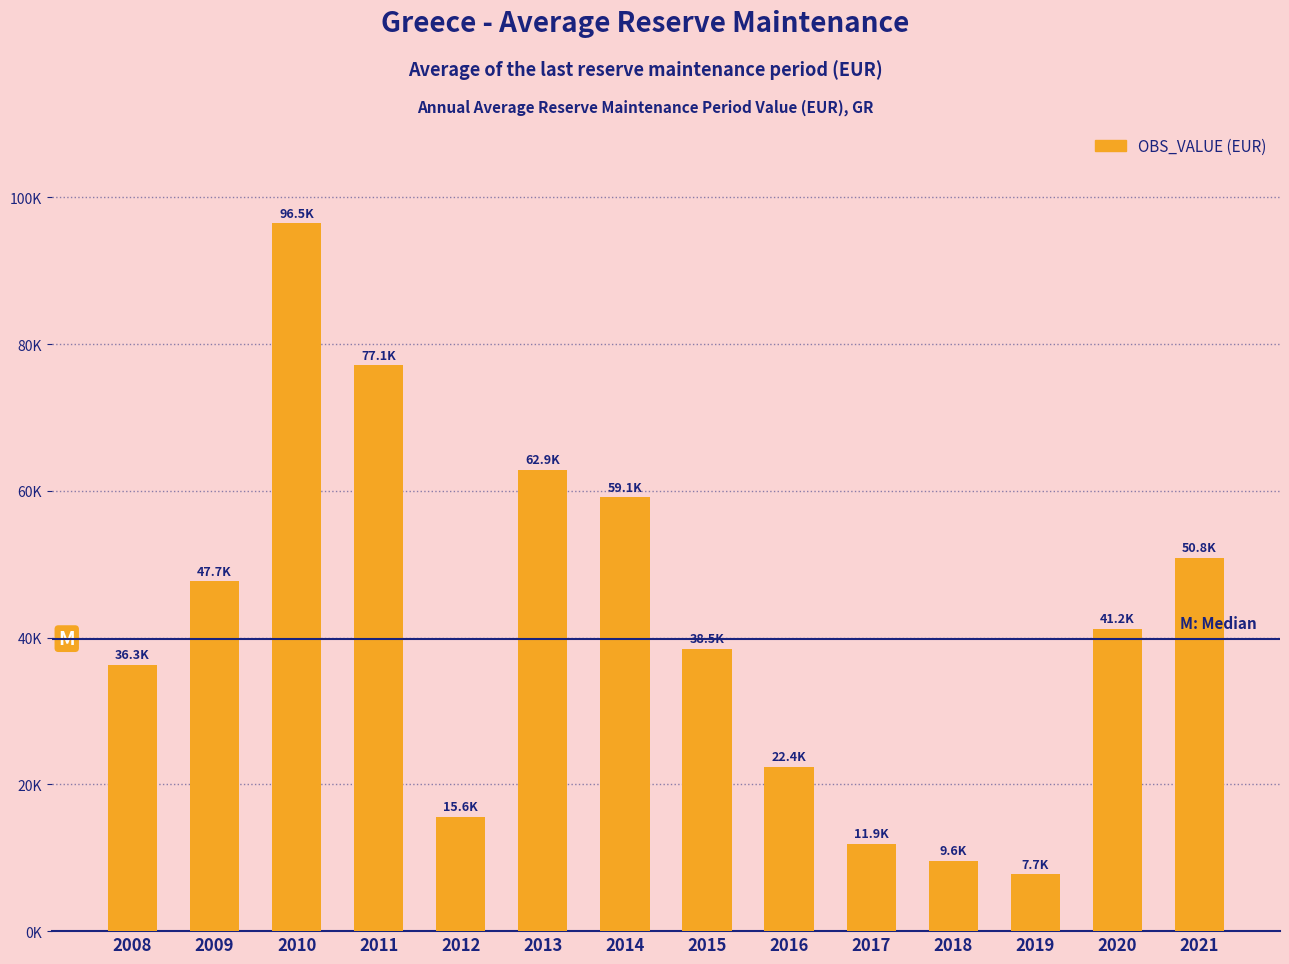

Does the chart contain any negative values?

No